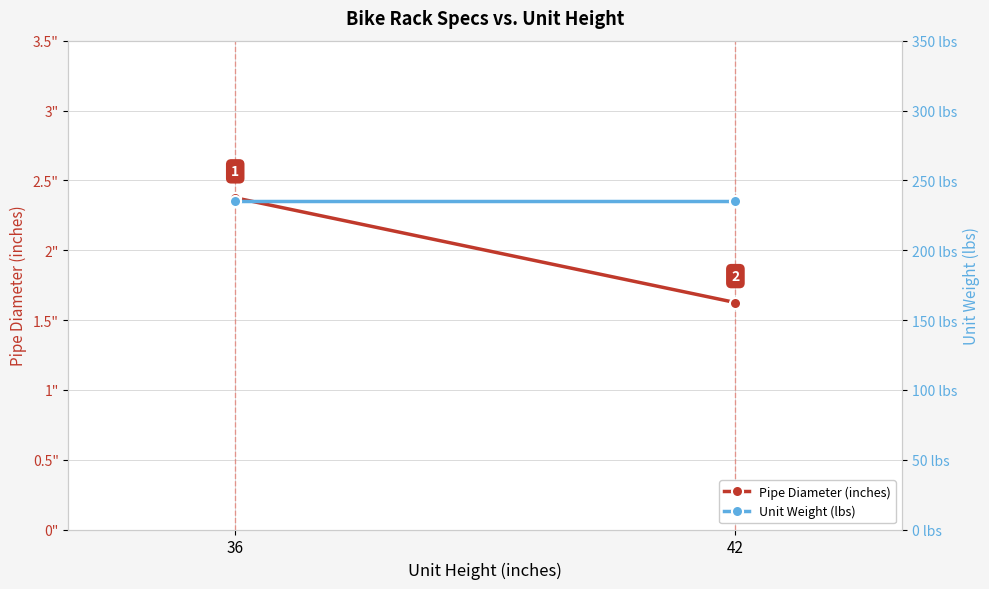

What is the value of the Unit Weight (lbs) point at the 1st from the left?

235.0